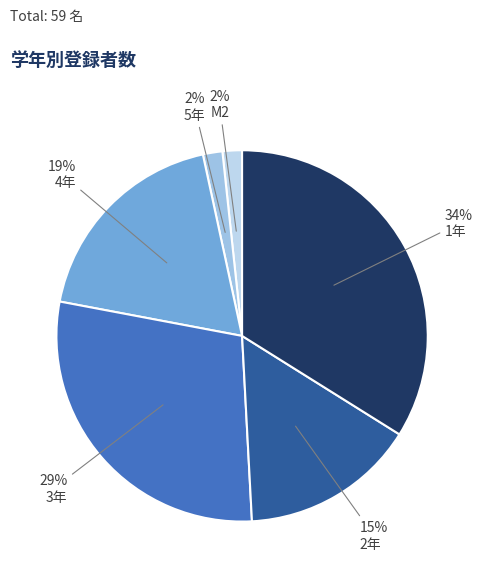

How many slices are in this pie chart?

6